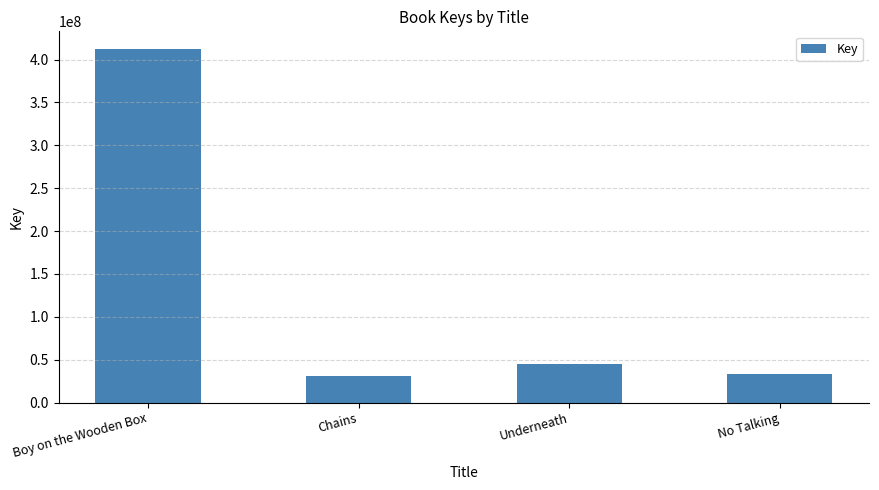

What is the ratio of the value at Underneath to the value at No Talking?

1.3